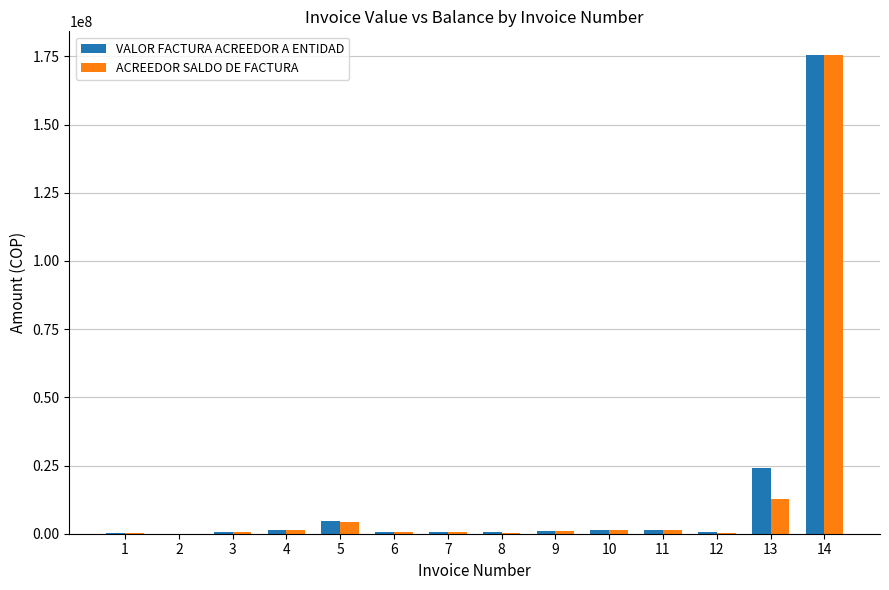

What is the maximum value for ACREEDOR SALDO DE FACTURA?

175381290